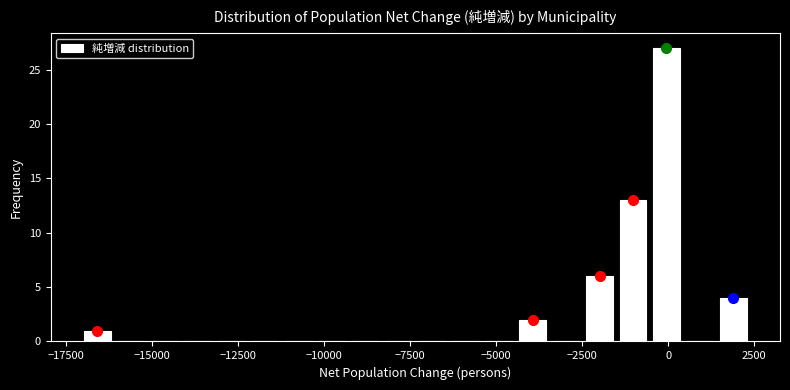

Read against the x-axis, roughly where is the centre of the tallest bar?

0